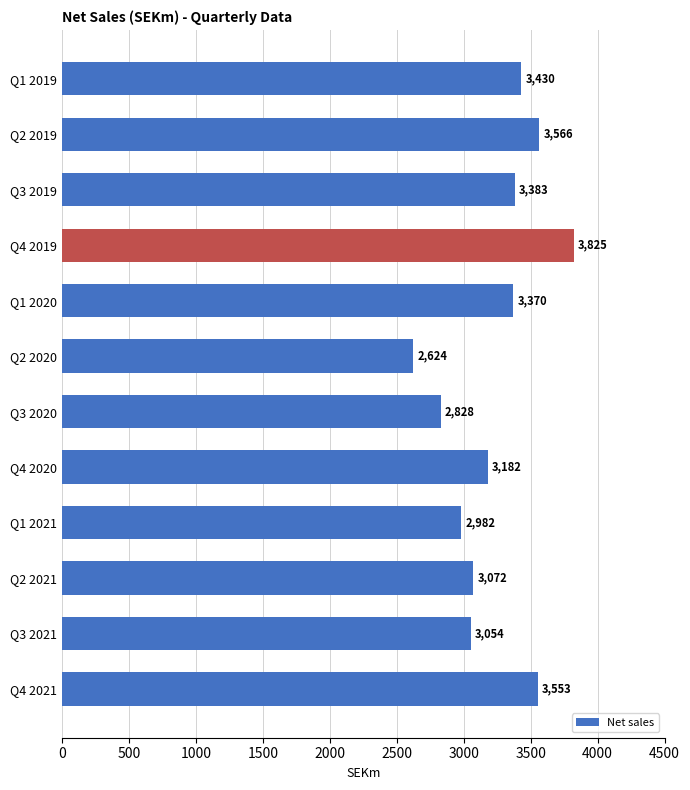

What is the label of the 9th bar from the top?

Q1 2021